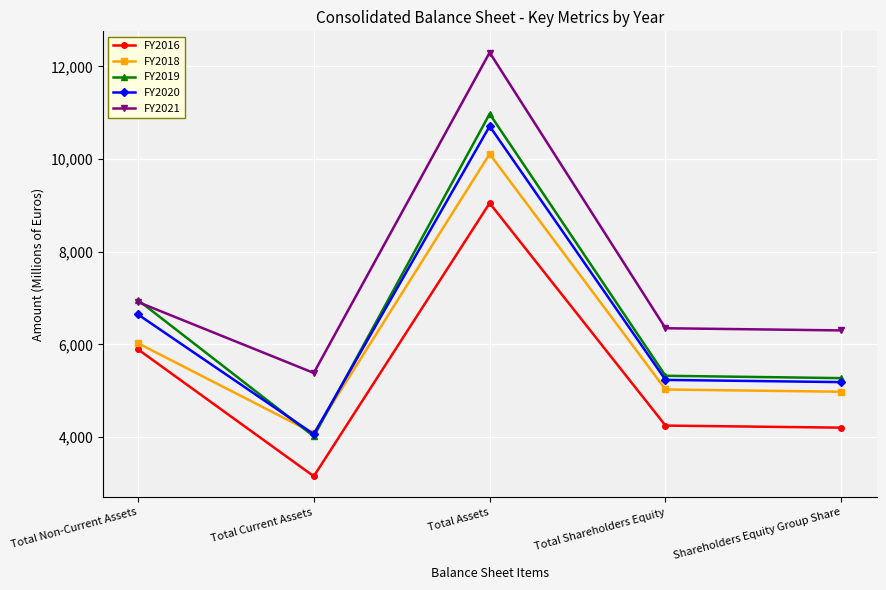

At which label is FY2021 closest to 8843?

Total Non-Current Assets